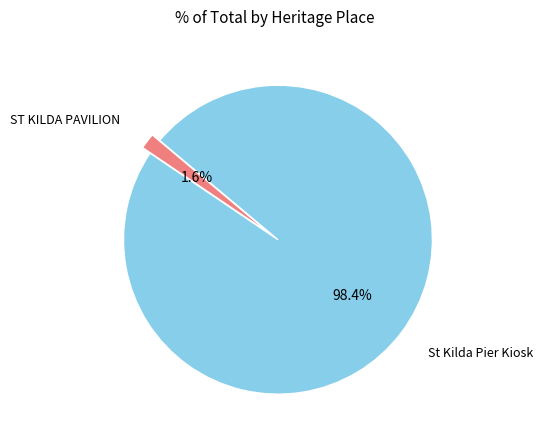

To the nearest percent, what is the average slice percentage?

50%